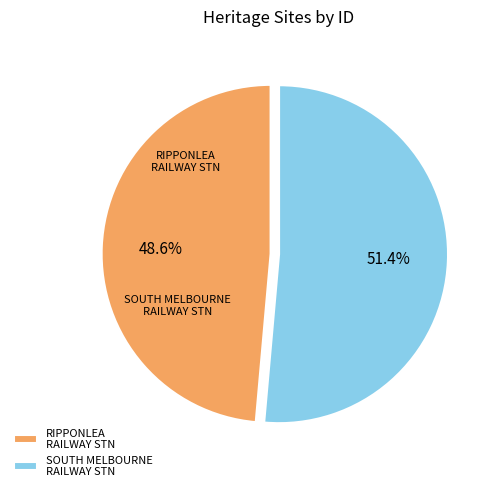

Rank the categories by value from lowest to highest.

RIPPONLEA RAILWAY STN, SOUTH MELBOURNE RAILWAY STN